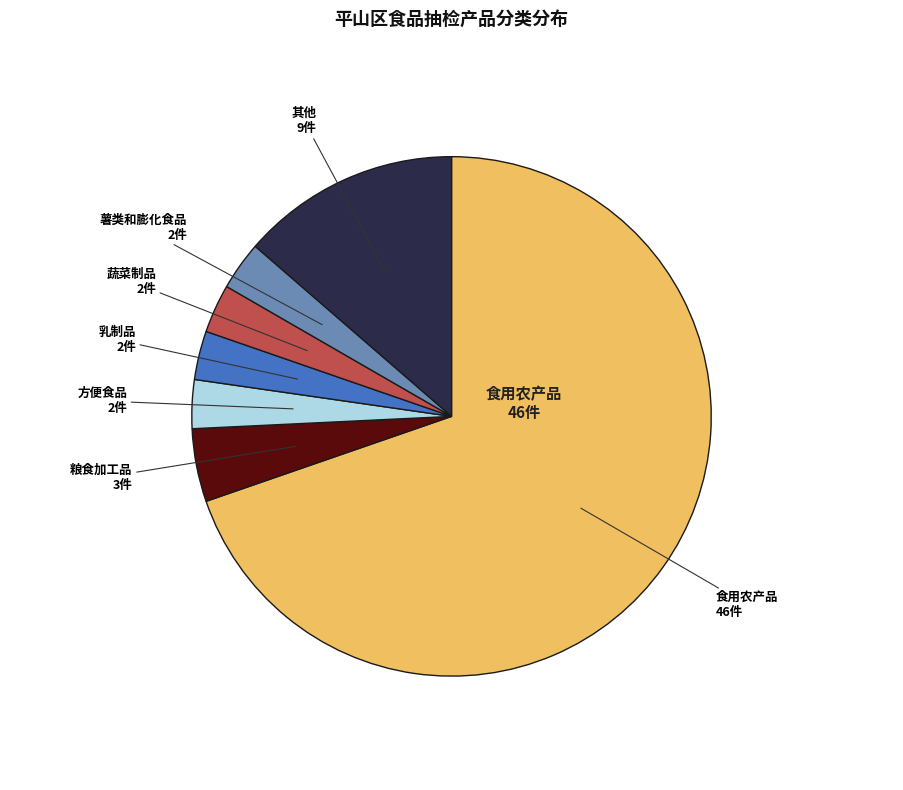

Does any single category account for the majority?

Yes